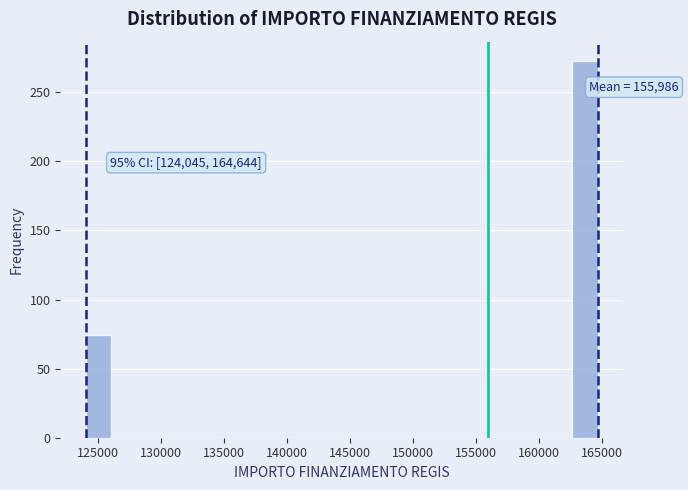

Over which range of the x-axis is the bar tallest?

162500 to 164500